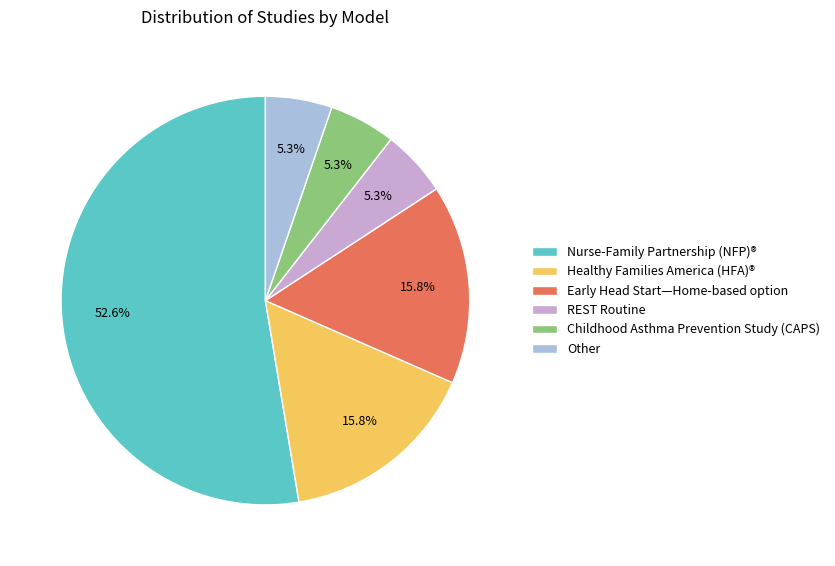

How many slices are in this pie chart?

6